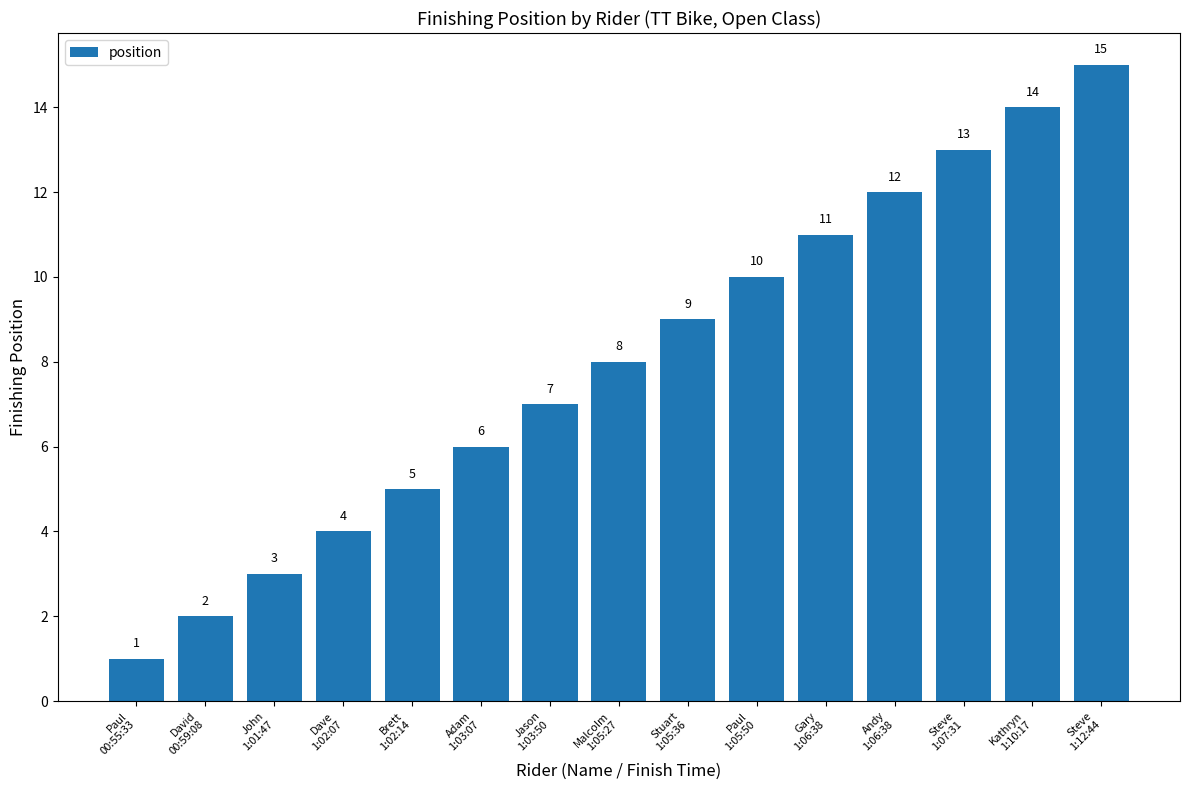

List the labels in order of value, largest first.

Steve
1:12:44, Kathryn
1:10:17, Steve
1:07:31, Andy
1:06:38, Gary
1:06:38, Paul
1:05:50, Stuart
1:05:36, Malcolm
1:05:27, Jason
1:03:50, Adam
1:03:07, Brett
1:02:14, Dave
1:02:07, John
1:01:47, David
00:59:08, Paul
00:55:33